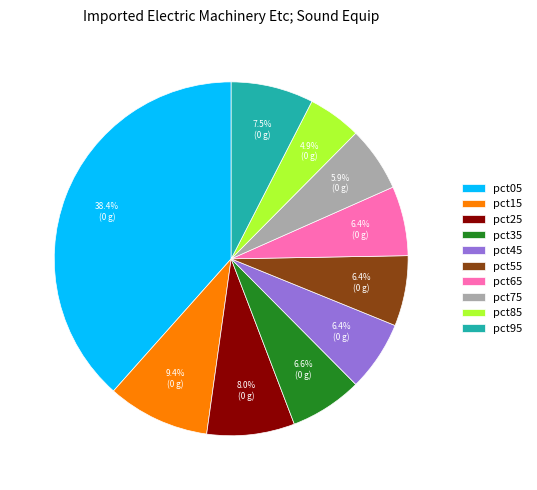

Which has a higher value, pct45 or pct15?

pct15